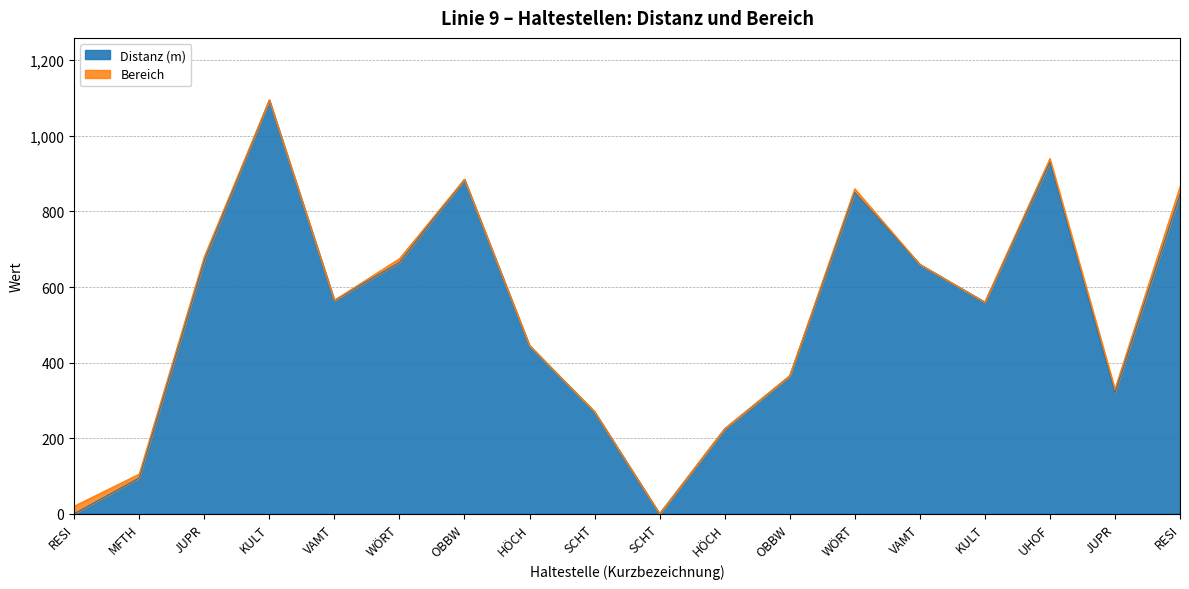

At which label does the data first exceed 565?

JUPR